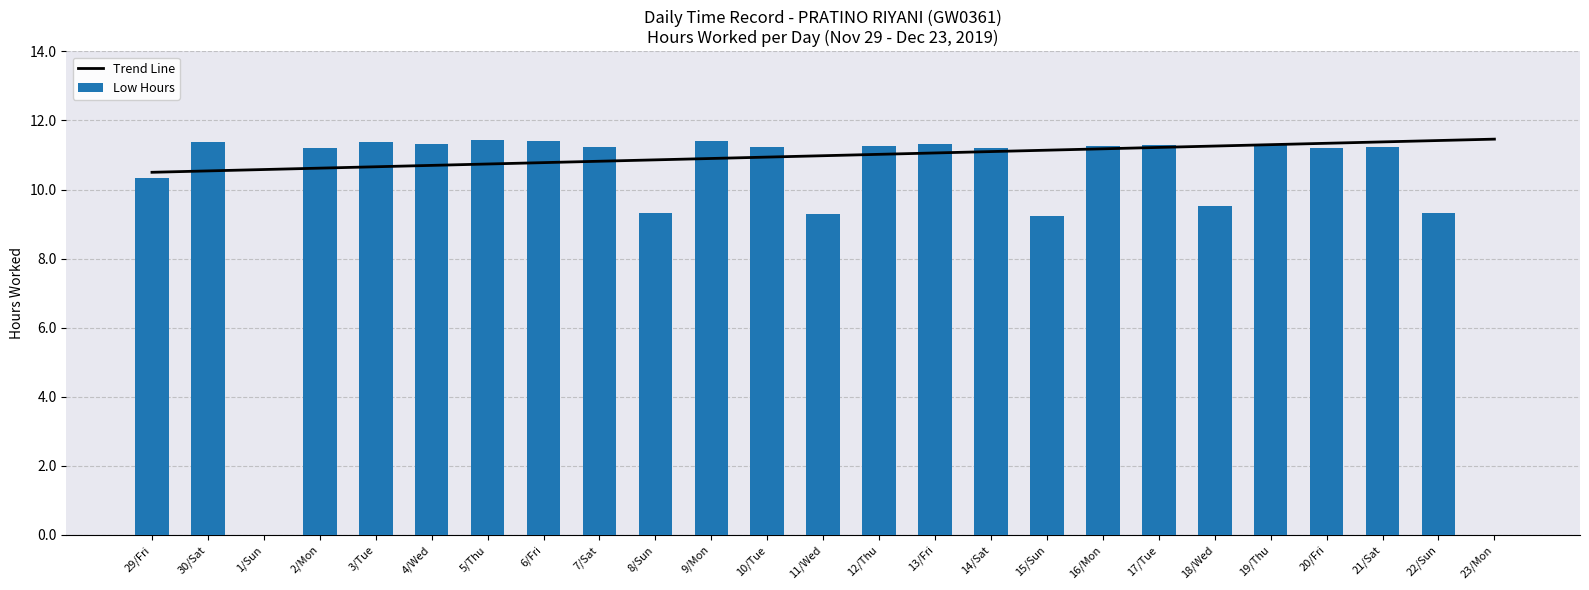

Reading left to right, extract all data points from this chart.

Trend Line: 29/Fri=10.5	30/Sat=10.5	1/Sun=10.6	2/Mon=10.6	3/Tue=10.7	4/Wed=10.7	5/Thu=10.7	6/Fri=10.8	7/Sat=10.8	8/Sun=10.9	9/Mon=10.9	10/Tue=10.9	11/Wed=11.0	12/Thu=11.0	13/Fri=11.1	14/Sat=11.1	15/Sun=11.1	16/Mon=11.2	17/Tue=11.2	18/Wed=11.3	19/Thu=11.3	20/Fri=11.3	21/Sat=11.4	22/Sun=11.4	23/Mon=11.5
Low Hours: 29/Fri=10.3	30/Sat=11.4	1/Sun=0.0	2/Mon=11.2	3/Tue=11.4	4/Wed=11.3	5/Thu=11.4	6/Fri=11.4	7/Sat=11.2	8/Sun=9.3	9/Mon=11.4	10/Tue=11.2	11/Wed=9.3	12/Thu=11.3	13/Fri=11.3	14/Sat=11.2	15/Sun=9.2	16/Mon=11.3	17/Tue=11.3	18/Wed=9.5	19/Thu=11.3	20/Fri=11.2	21/Sat=11.2	22/Sun=9.3	23/Mon=0.0